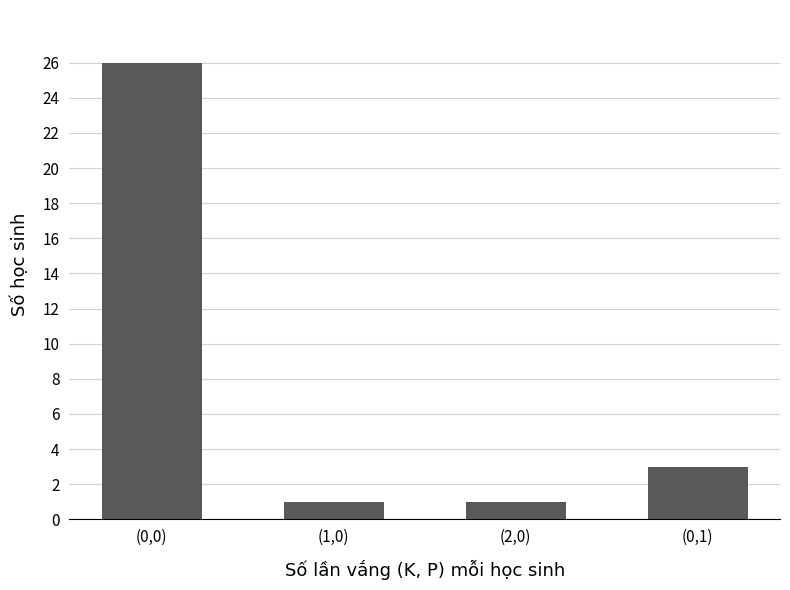

The chart shows a value of 3 at (0,1). True or false?

True